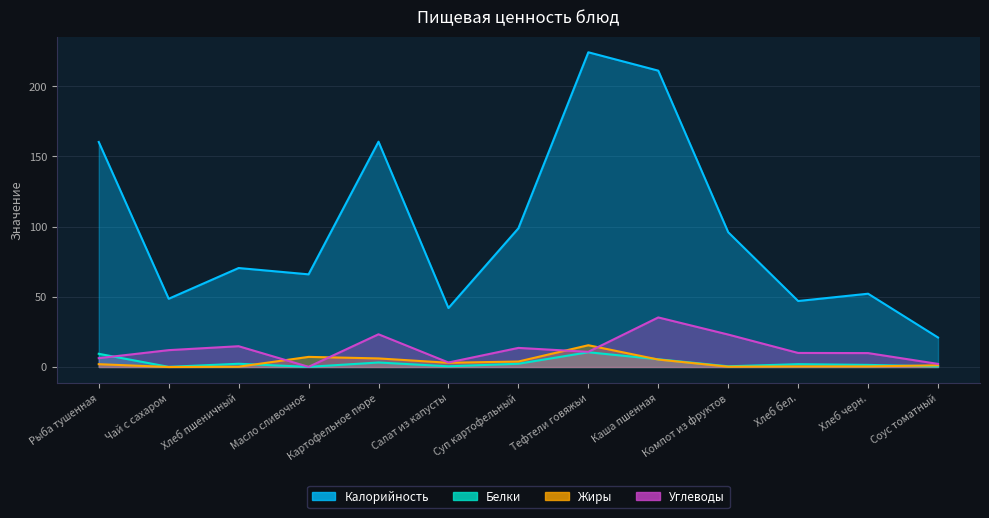

How many series are shown in this chart?

4